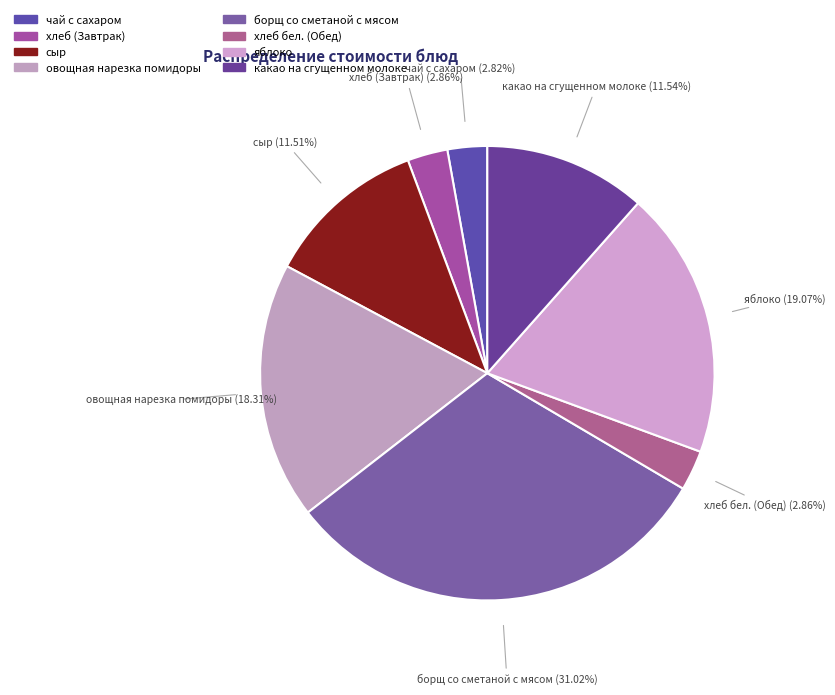

Is it true that хлеб (Завтрак) is 16% of the pie?

False